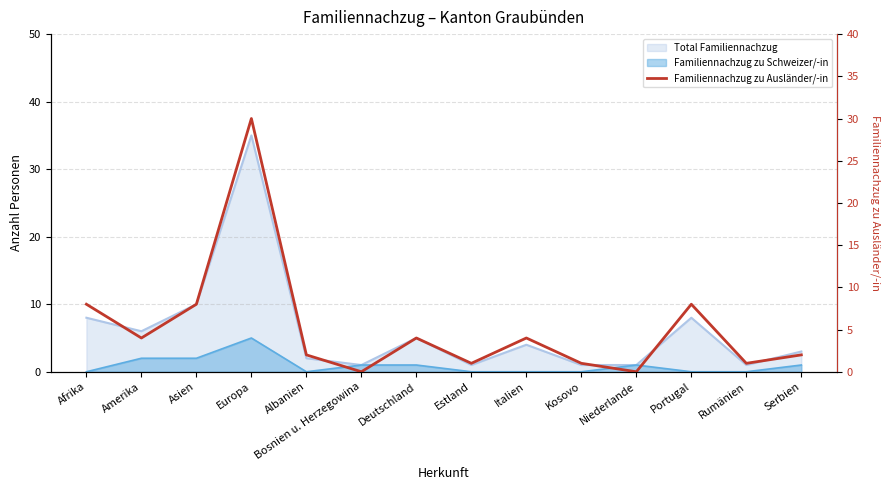

Which category has the lowest value across all series?

Bosnien u. Herzegowina